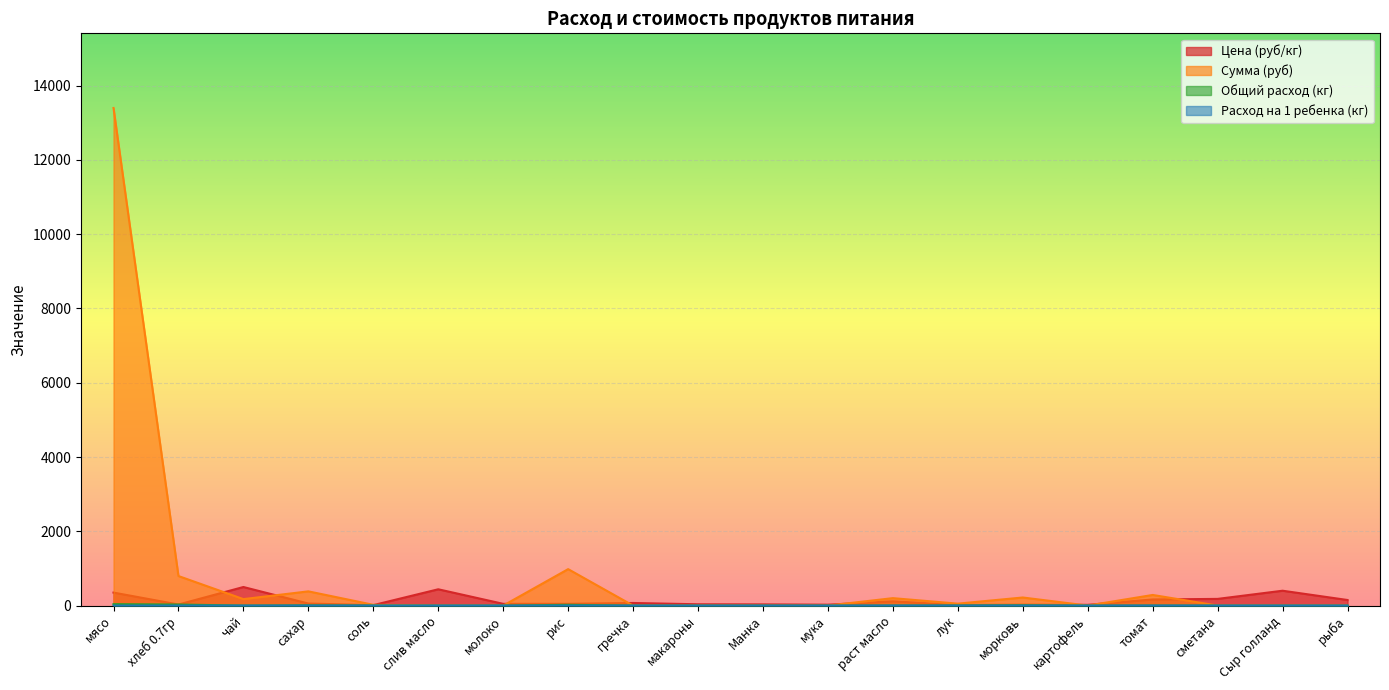

At which label is Сумма (руб) closest to 6699?

рис